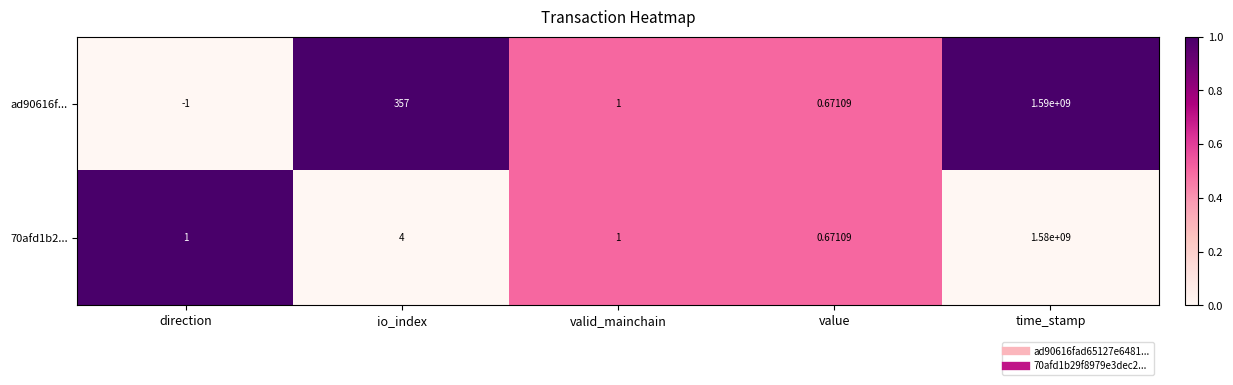

Between direction and io_index, which series saw the biggest shift?

ad90616f...